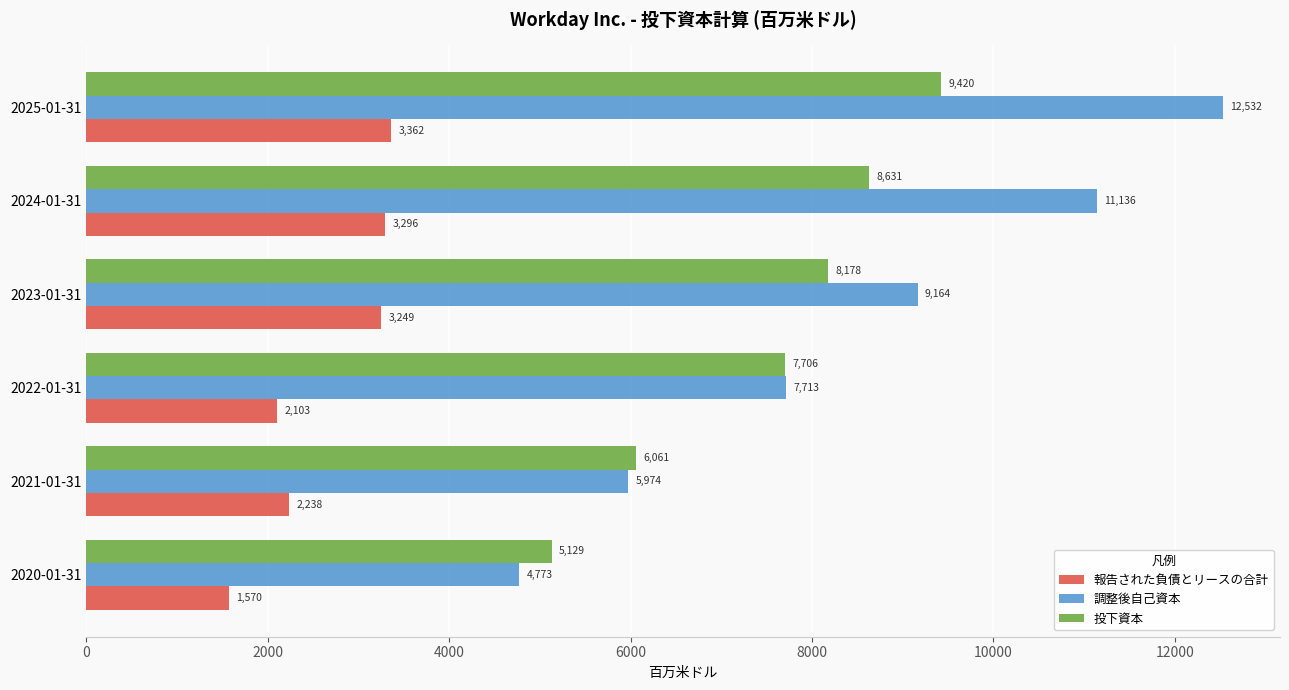

What is the greatest value displayed?

12532